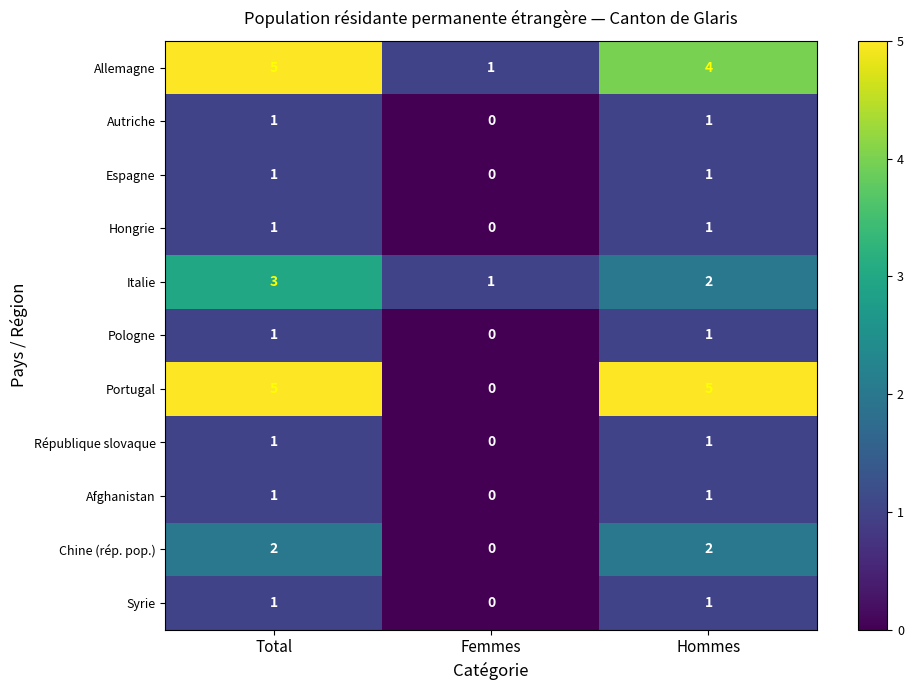

What is the total value across all series at Femmes?

2